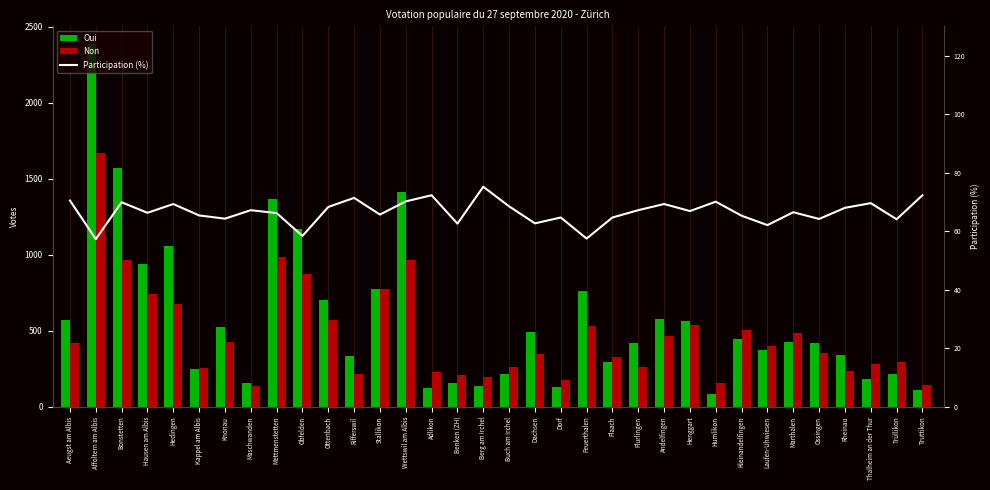

What are all the series names shown in the legend?

Oui, Non, Participation (%)